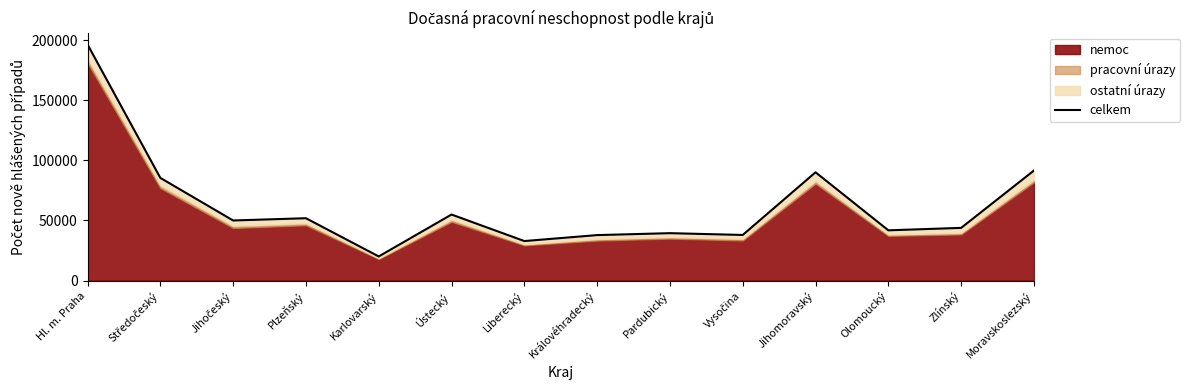

The chart shows a value of 51998 at Královéhradecký. True or false?

False